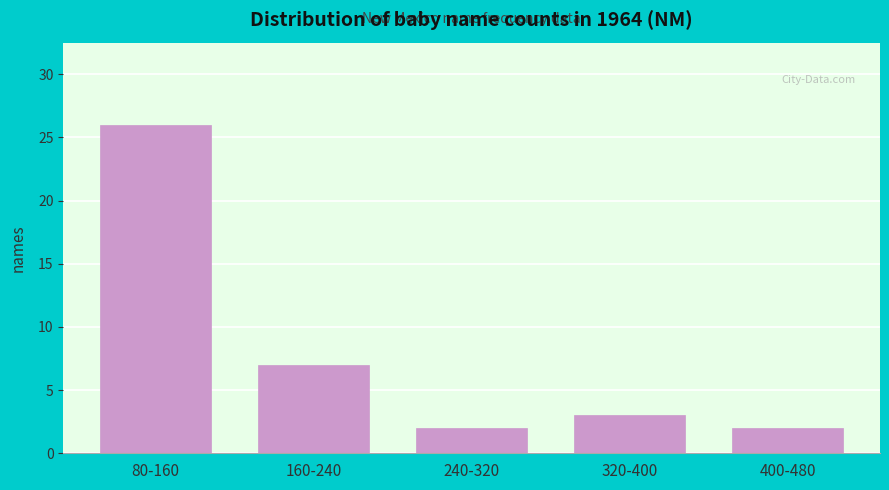

Reading right to left, list all the values displayed in this chart.

400-480=2	320-400=3	240-320=2	160-240=7	80-160=26